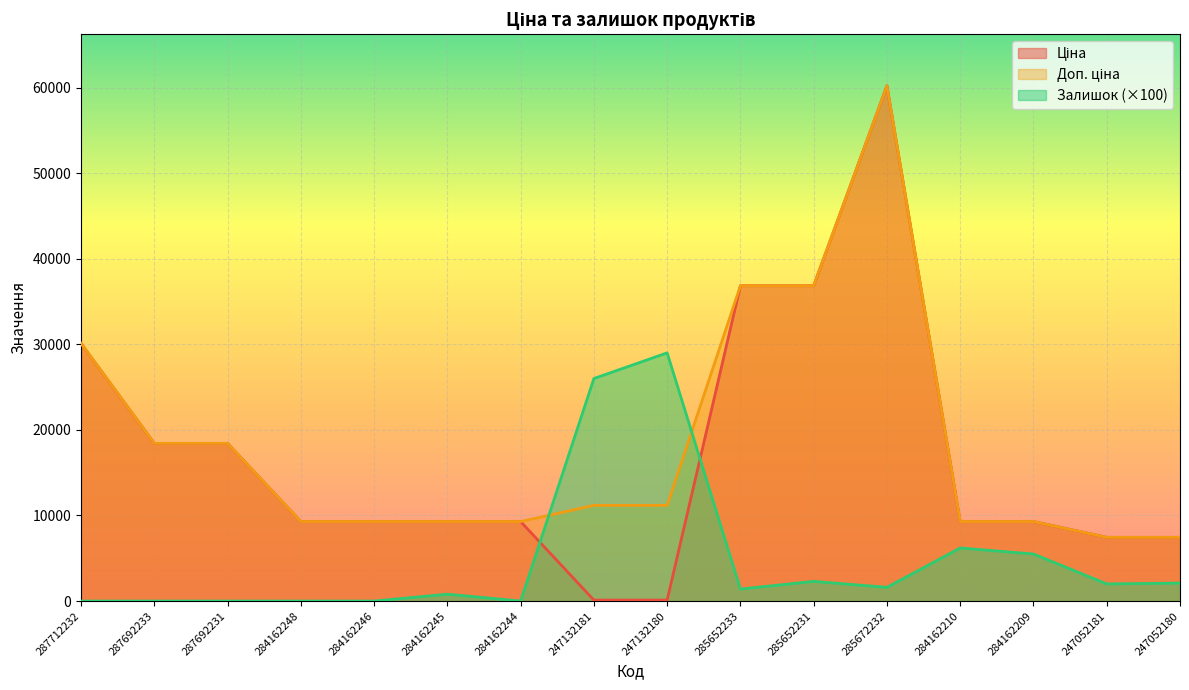

True or false: Доп. ціна and Залишок cross at least once.

True